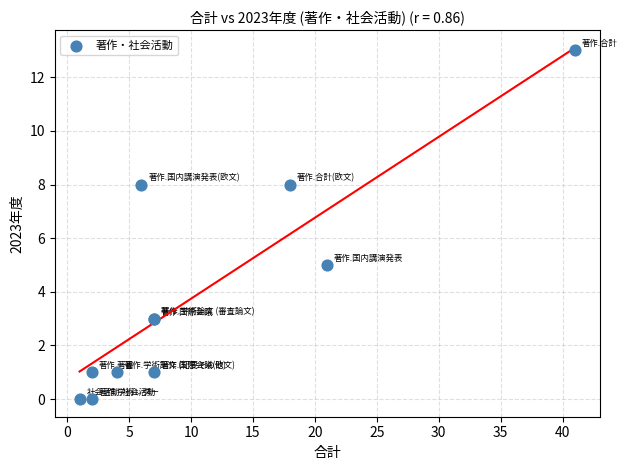

What Y value in the scatter plot is closest to 6?

5